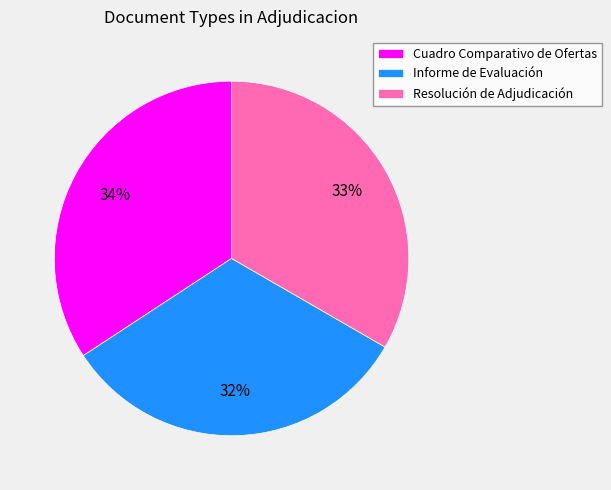

To the nearest percent, what percentage of the pie is Informe de Evaluación?

32%